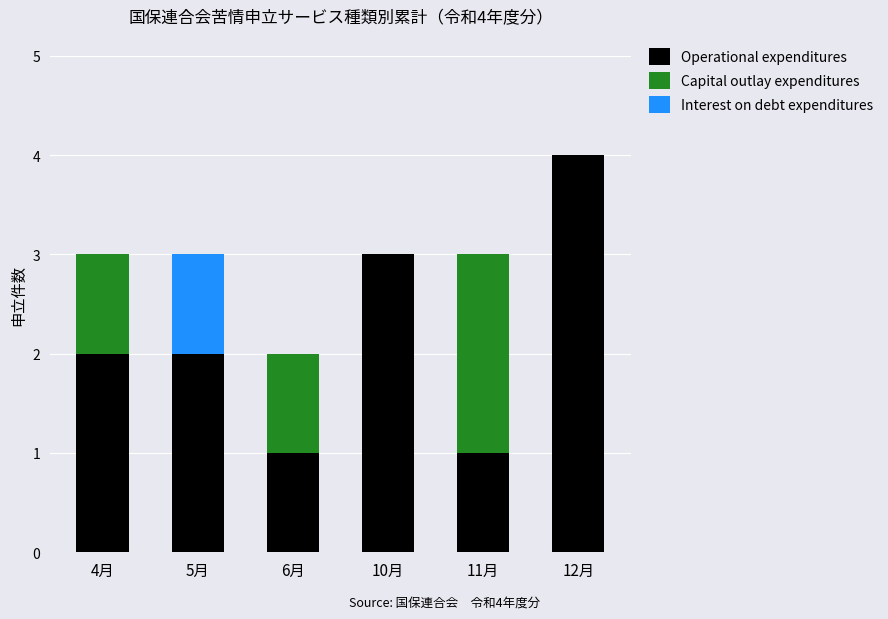

What is the highest value of the Operational expenditures series?

4